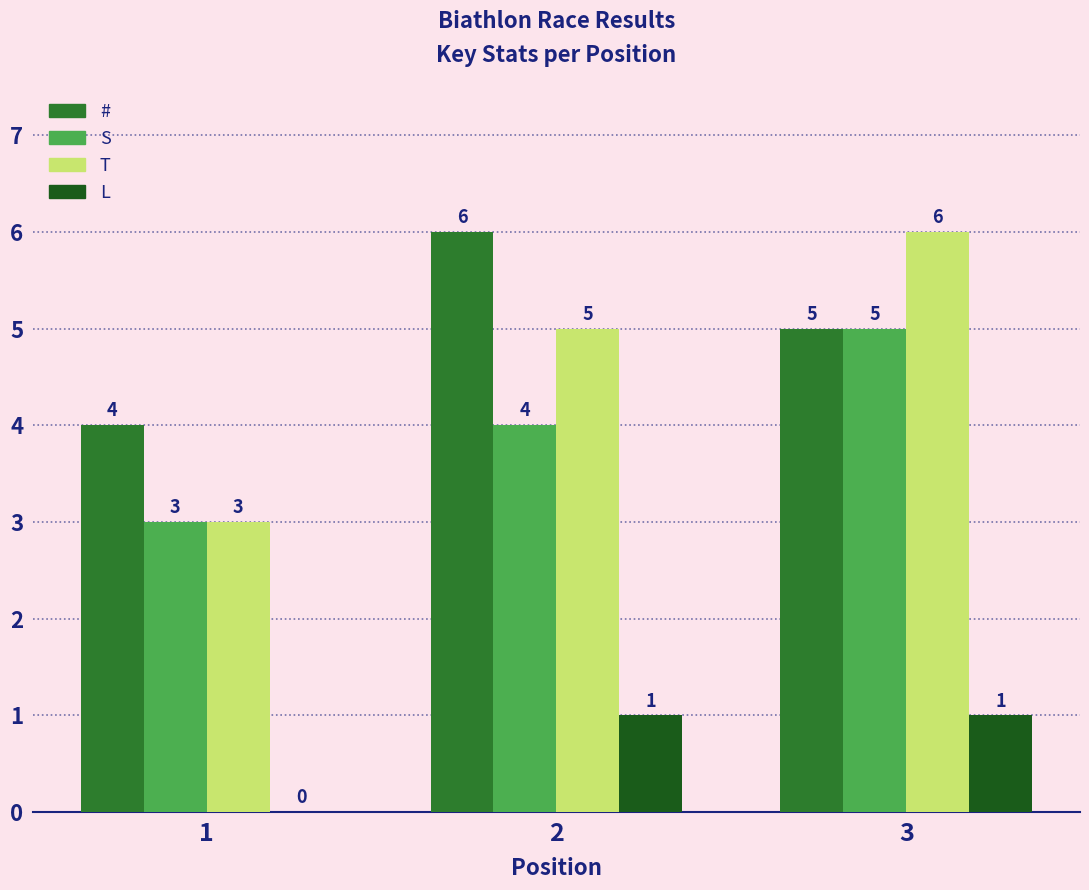

Which series has the widest spread of values?

T